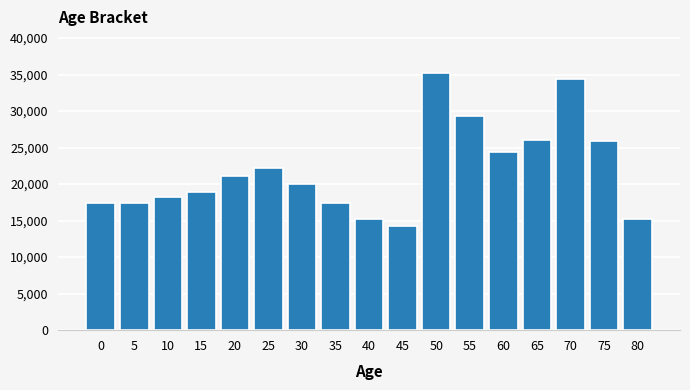

What value does the data have at 0, to the nearest 10?

17400